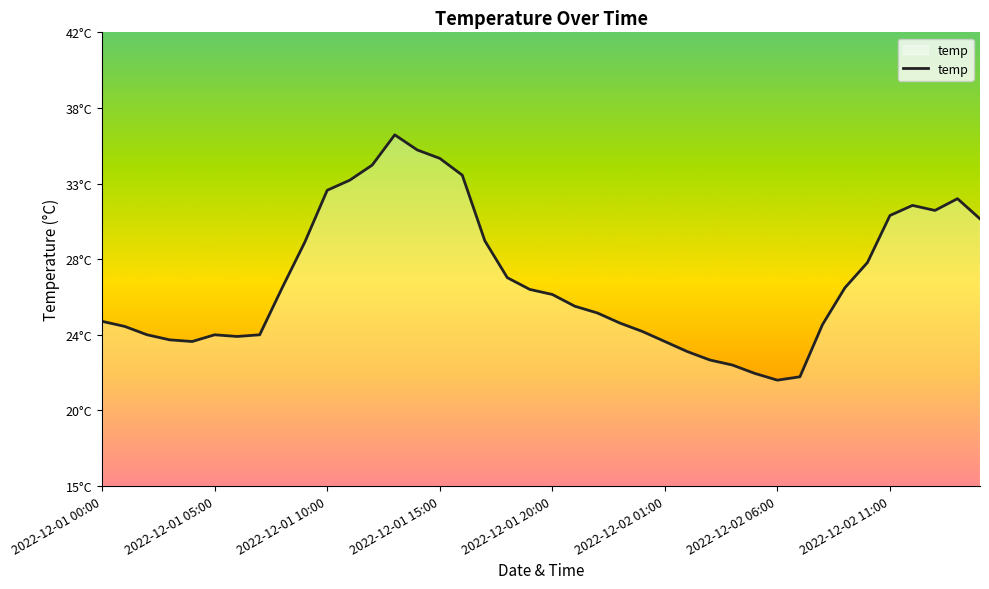

Does the chart display data point markers on the line(s)?

No